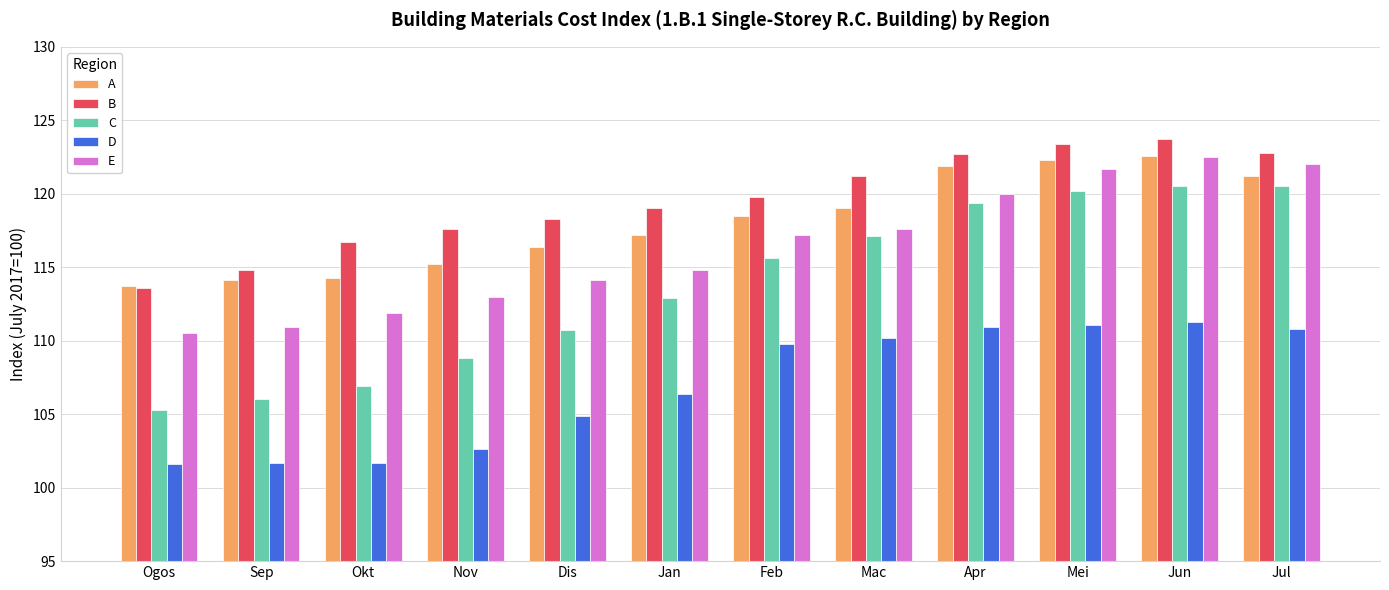

Which category has the lowest value in the C series?

Ogos